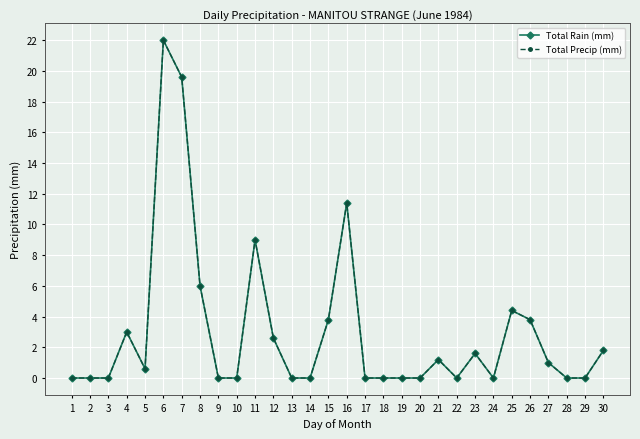

Is the value of Total Rain (mm) at 29 greater than the value of Total Precip (mm) at 20?

No